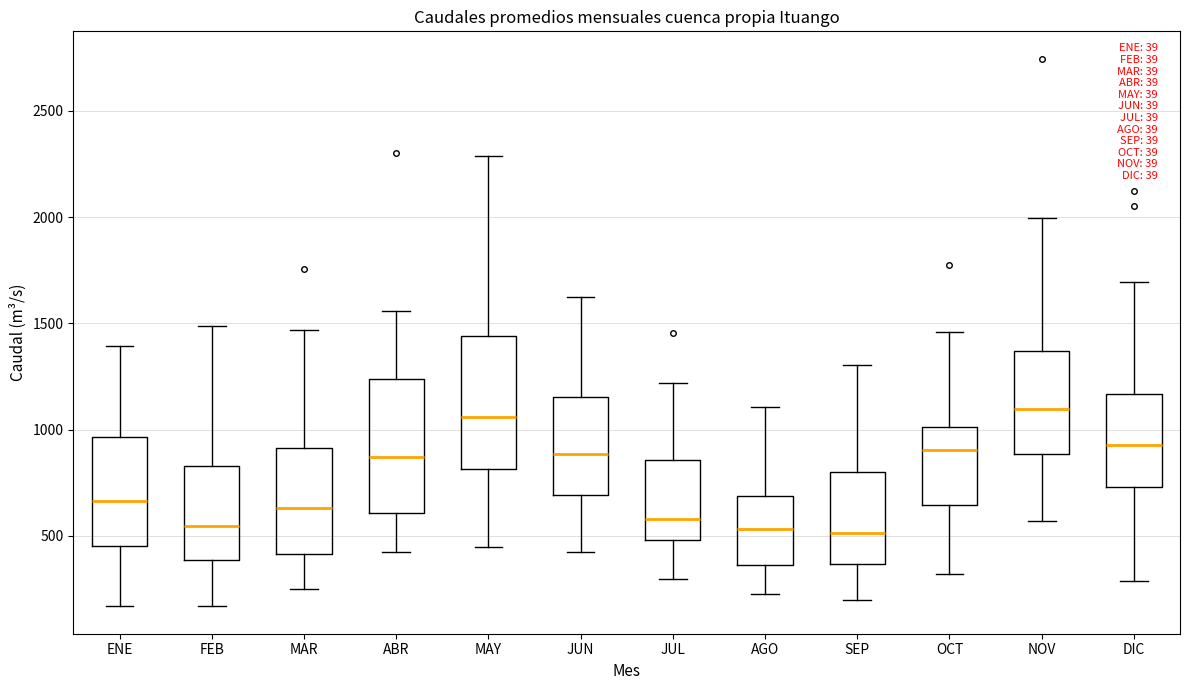

Reading left to right, transcribe this box plot: for each box, give where its median line is, the range the box spans, and where its two whiskers end, as read against the y-axis. The values are not printed on the chart, so give them approximately, as read against the axis.

ENE: median 650, box 450 to 950, whiskers 150 to 1400
FEB: median 550, box 400 to 850, whiskers 150 to 1500
MAR: median 650, box 400 to 900, whiskers 250 to 1450
ABR: median 850, box 600 to 1250, whiskers 400 to 1550
MAY: median 1050, box 800 to 1450, whiskers 450 to 2300
JUN: median 900, box 700 to 1150, whiskers 450 to 1600
JUL: median 600, box 500 to 850, whiskers 300 to 1200
AGO: median 550, box 350 to 700, whiskers 250 to 1100
SEP: median 500, box 350 to 800, whiskers 200 to 1300
OCT: median 900, box 650 to 1000, whiskers 300 to 1450
NOV: median 1100, box 900 to 1350, whiskers 550 to 2000
DIC: median 950, box 750 to 1150, whiskers 300 to 1700